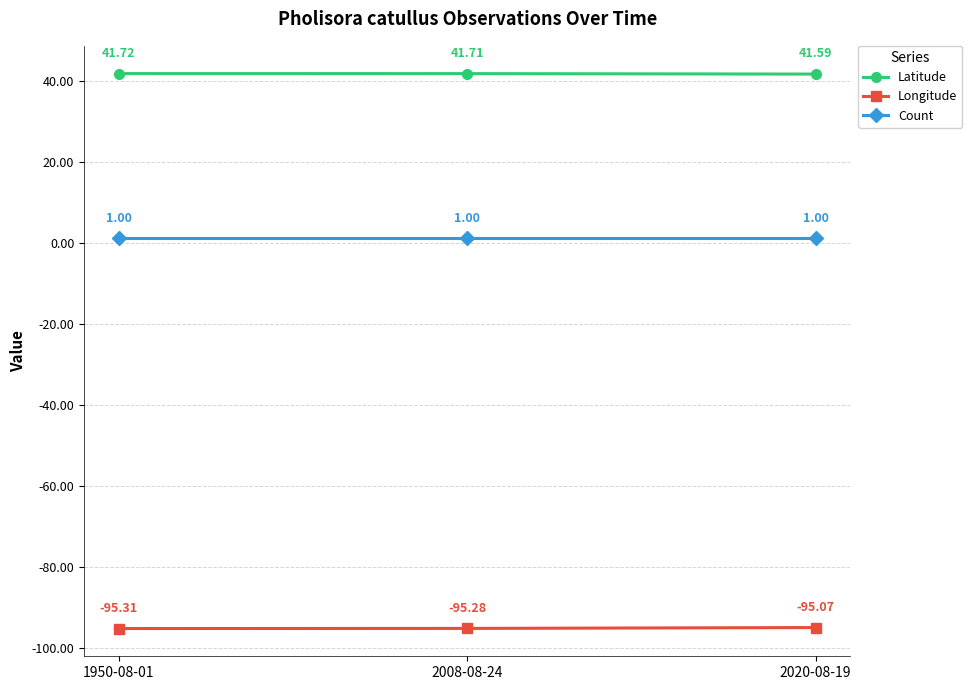

Rank the series by their maximum value, from lowest to highest.

Longitude, Count, Latitude